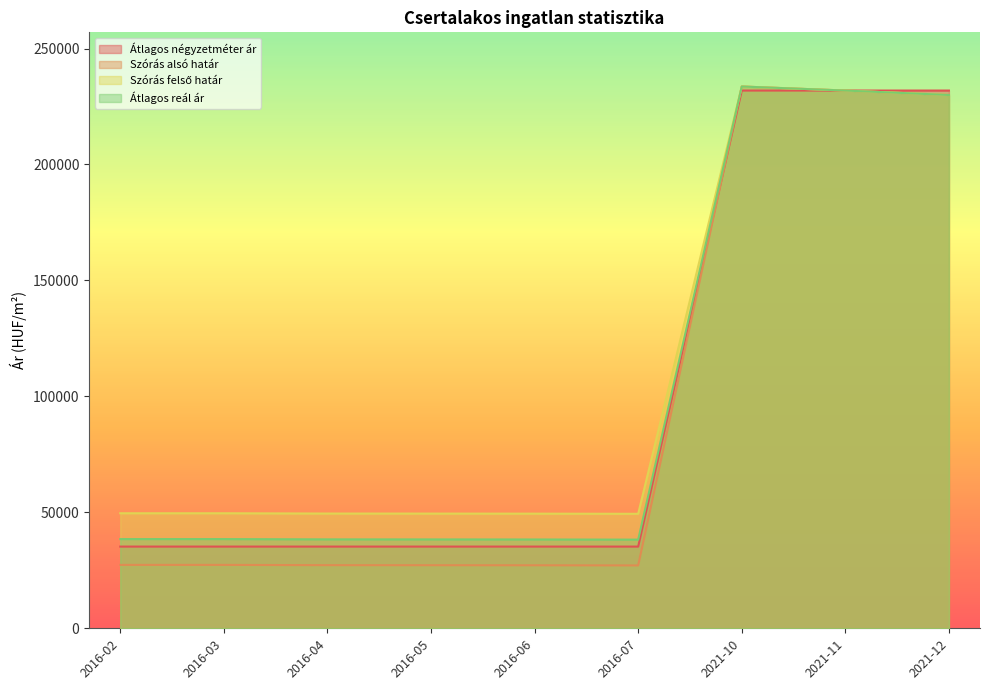

The value of Szórás felső határ at 2021-12 is 102017. True or false?

False